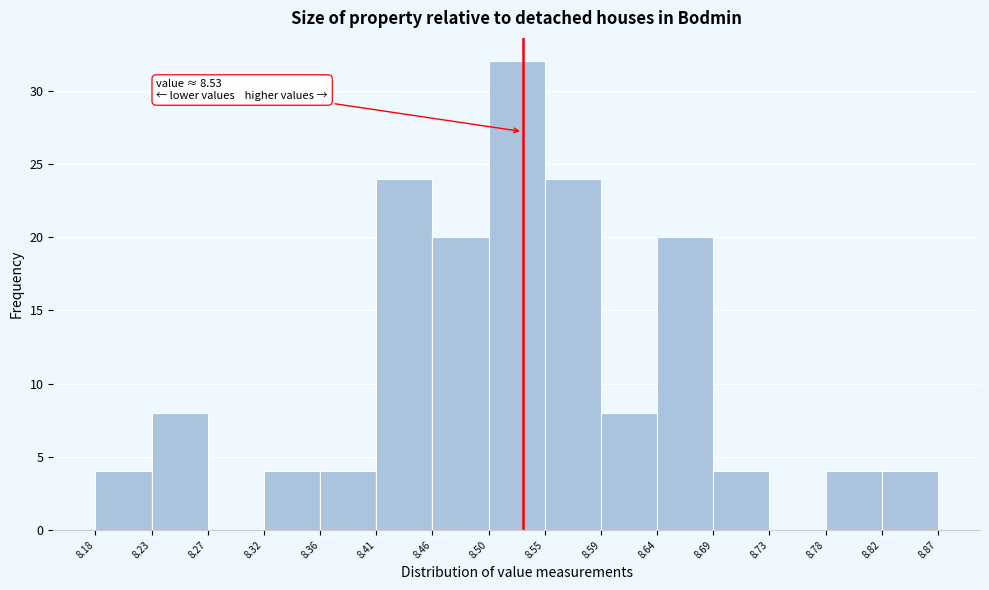

Which range on the x-axis has the tallest bar?

8.50 to 8.55